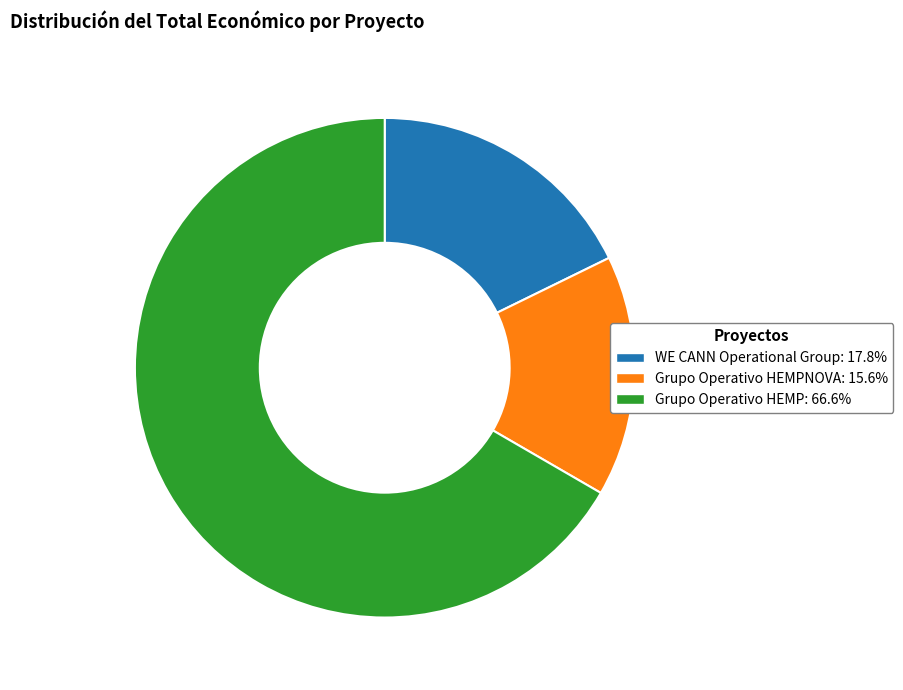

Is there a majority slice in this chart?

Yes